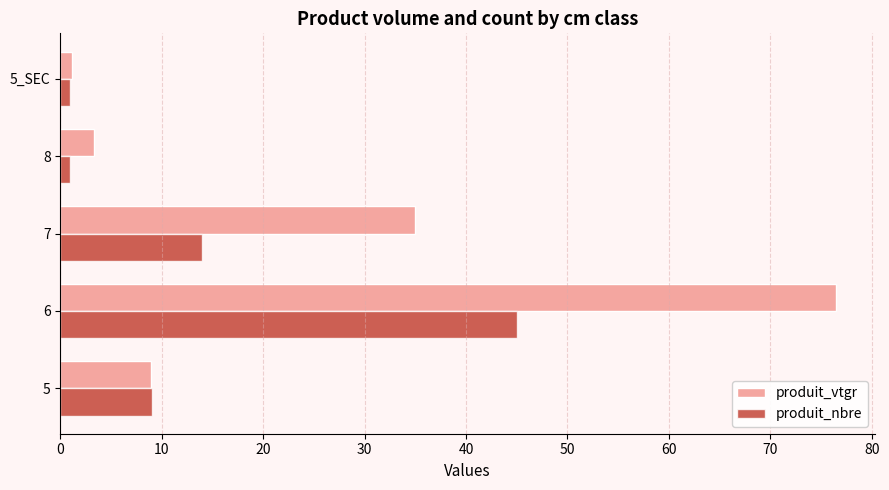

What is the difference between the maximum and minimum values in the produit_nbre series?

44.0